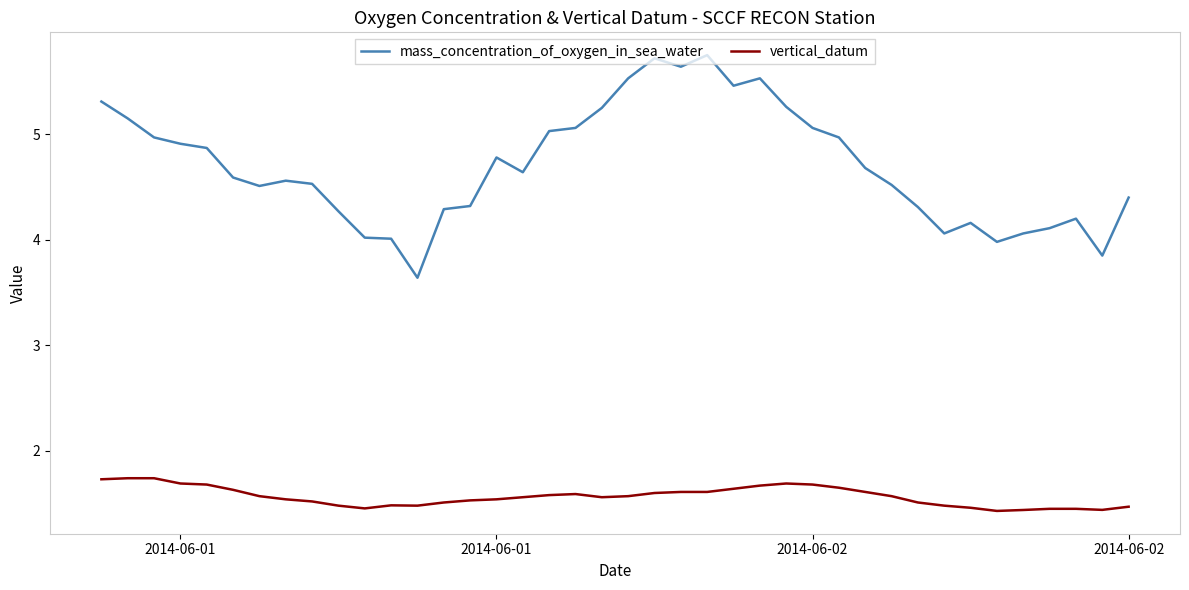

What is the maximum value for vertical_datum?

1.7